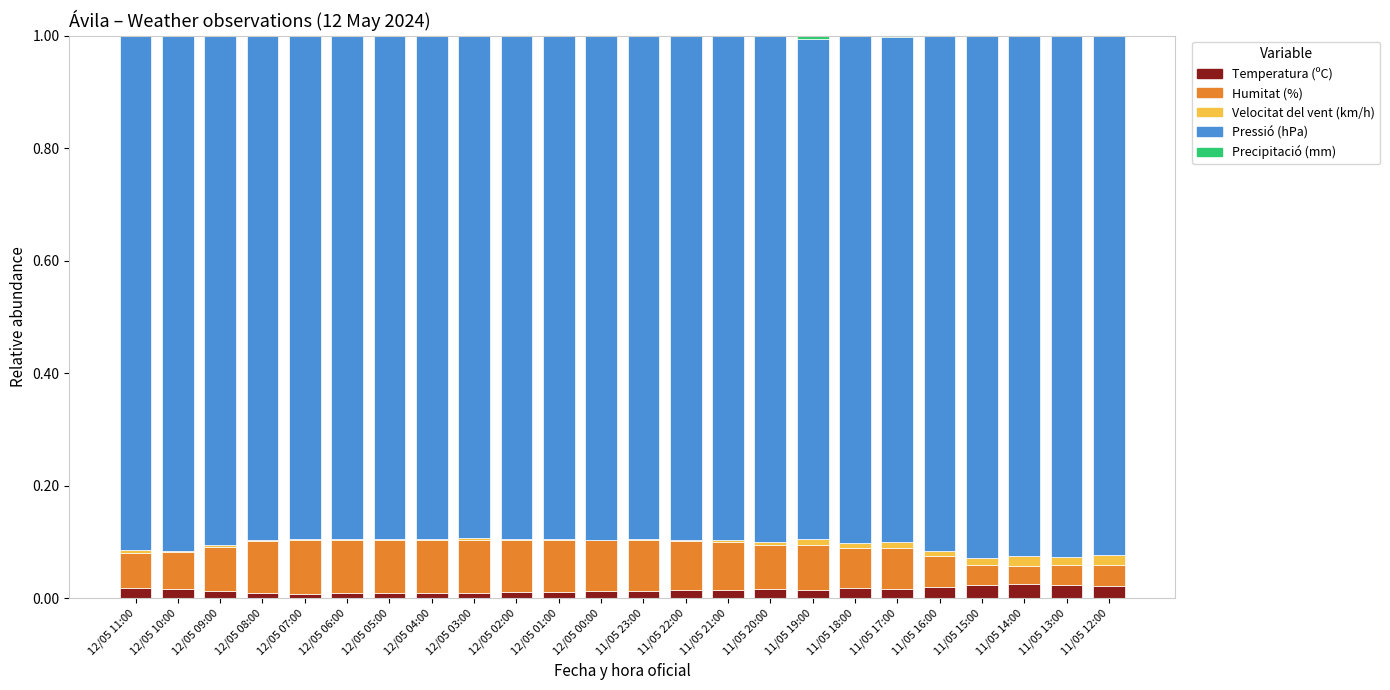

Is it true that Temperatura (ºC) equals 0.0 at 12/05 05:00?

True